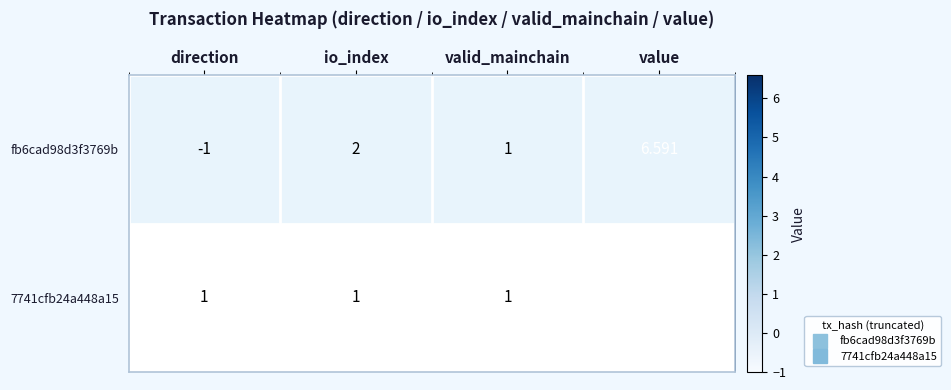

Which label corresponds to the largest value in the chart?

value